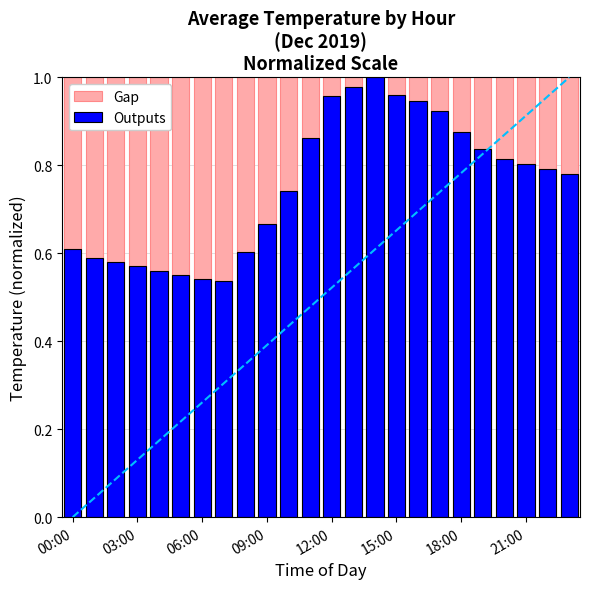

What is the average value of the Gap series?

1.0